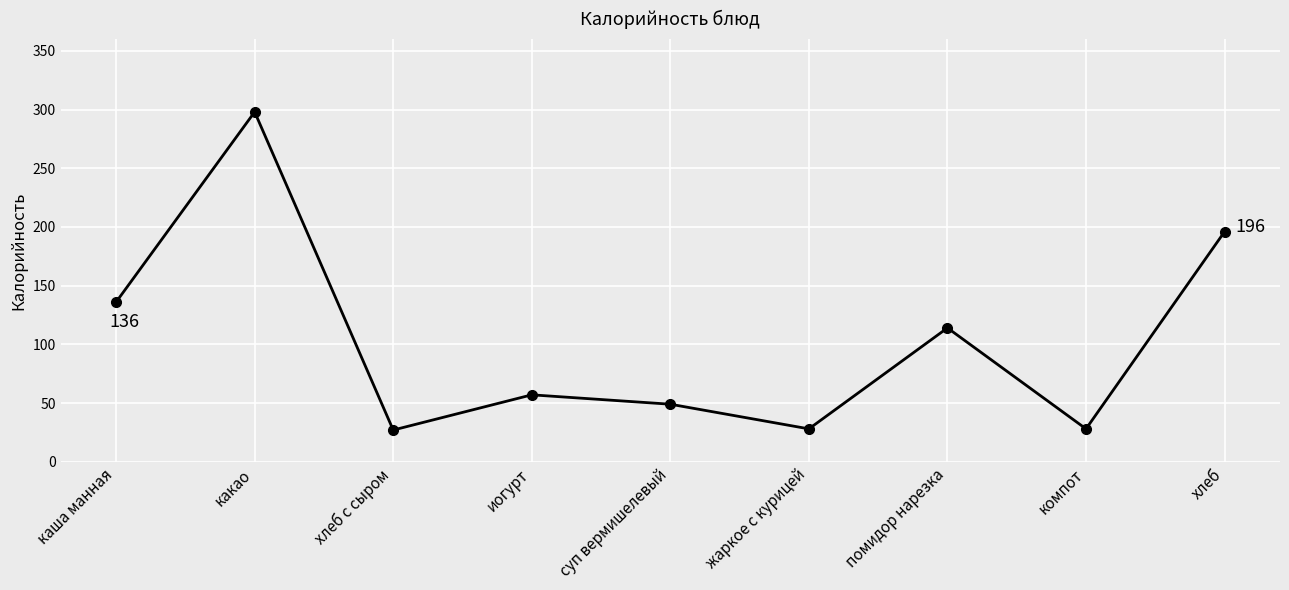

Is it true that the value at суп вермишелевый is 84?

False